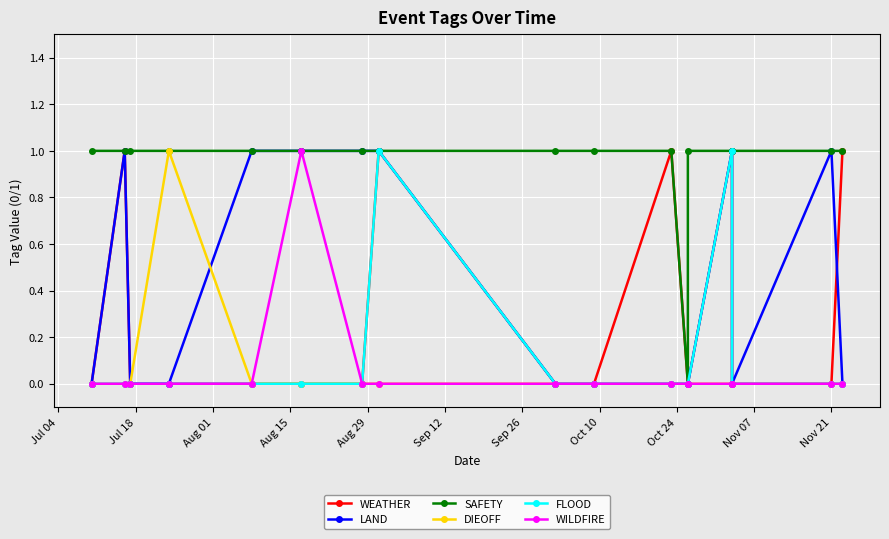

How many distinct data groups are displayed?

6